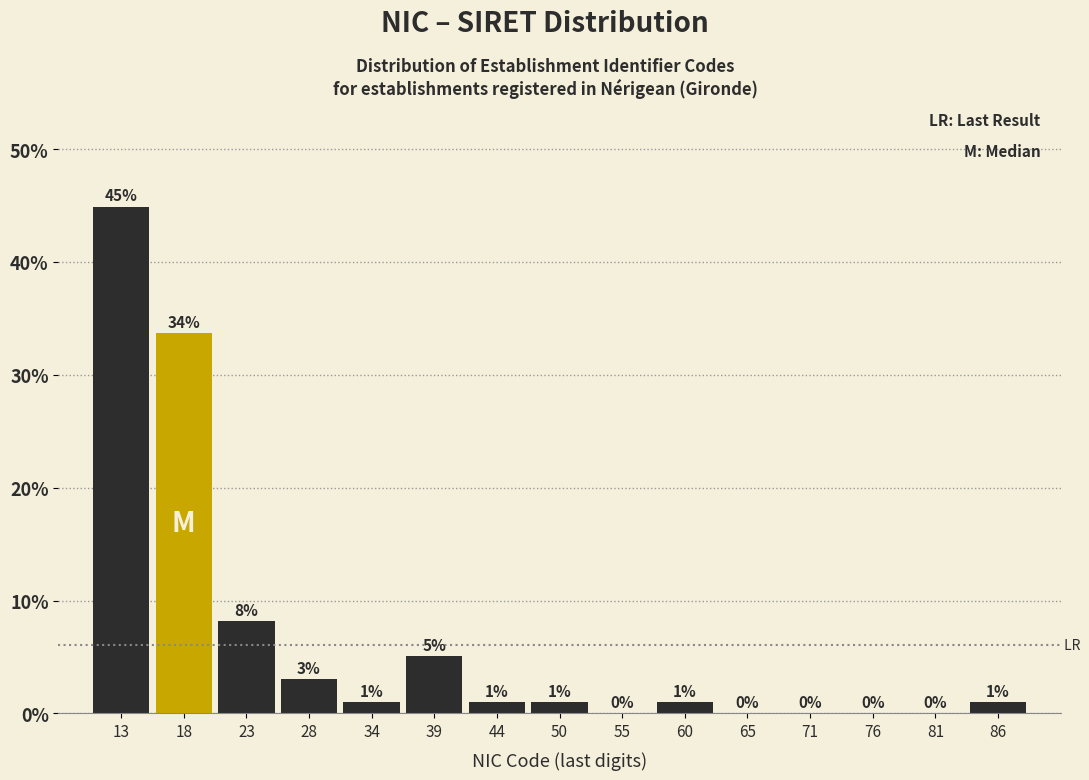

Which range on the x-axis has the tallest bar?

10 to 15